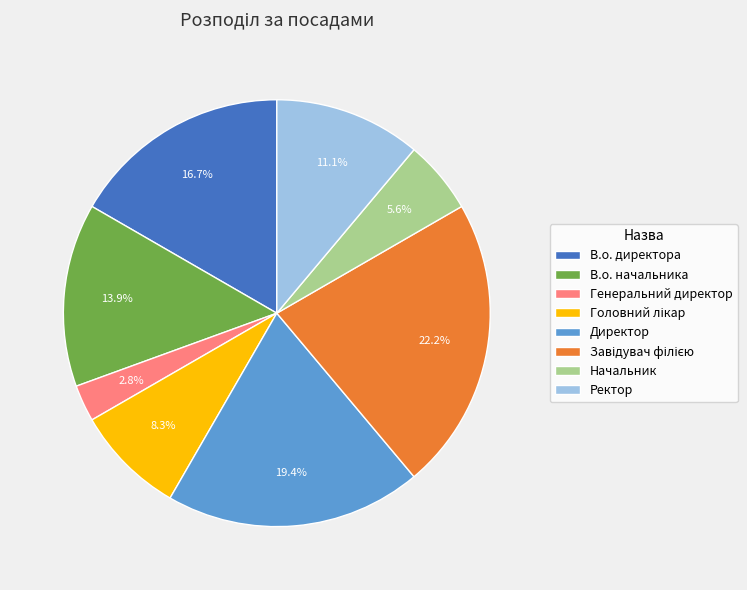

What portion of the pie excludes Начальник?

94.4%